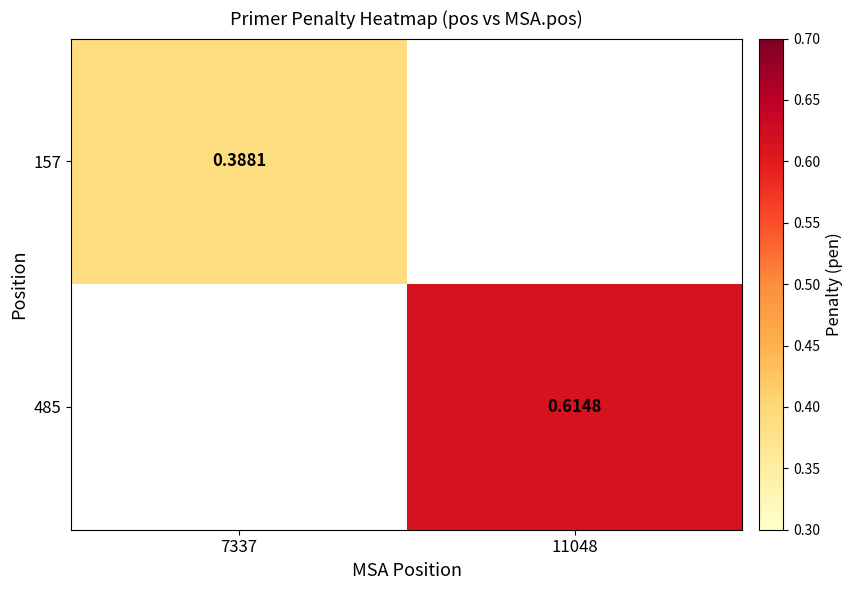

Between 7337 and 11048, which is larger?

11048